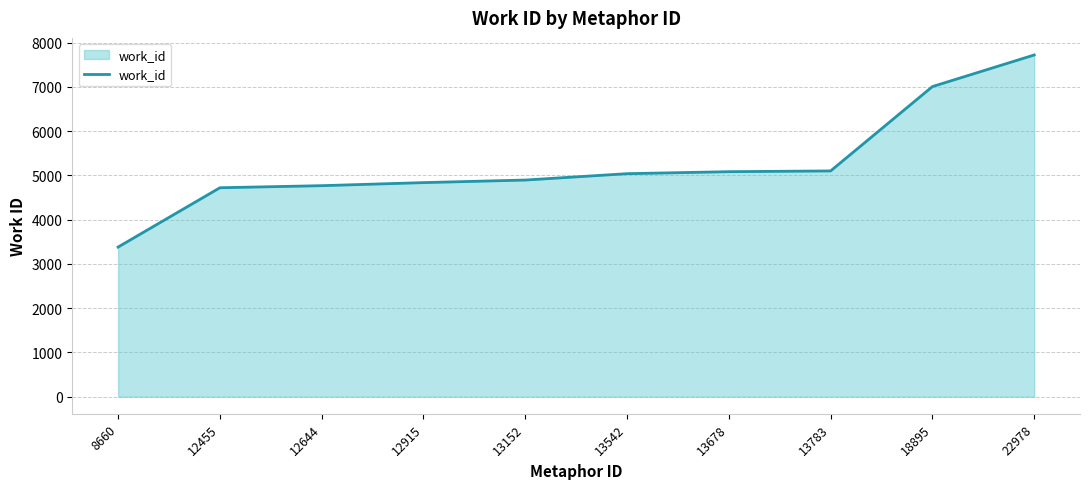

What is the maximum value shown in the chart?

7721